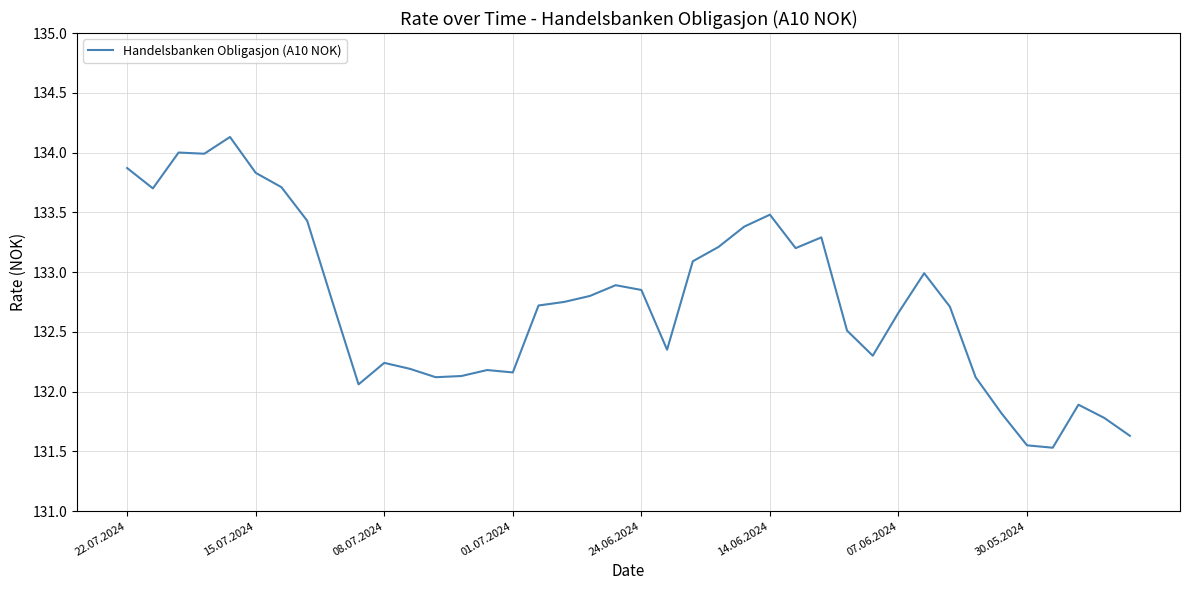

What is the minimum value shown in the chart?

131.5